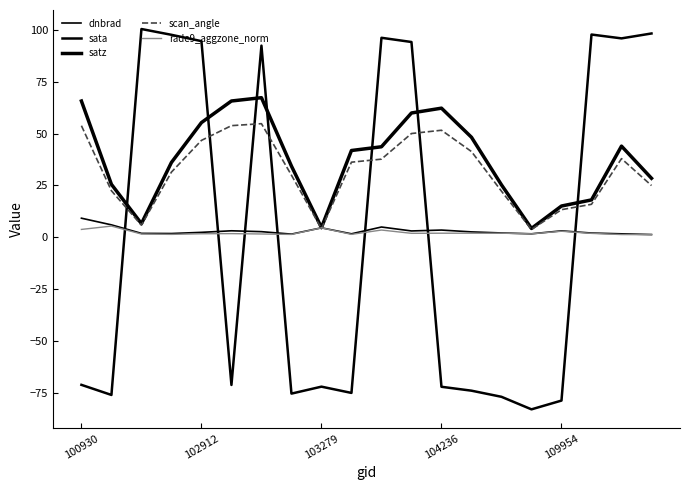

At which label does dnbrad reach its peak?

100930